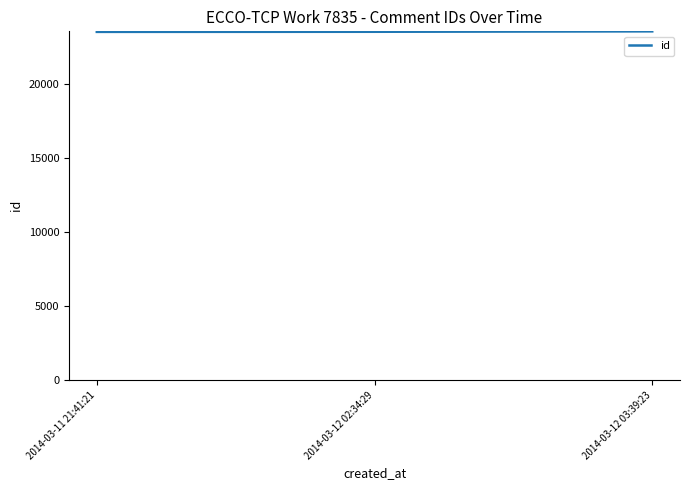

Is it true that the value at 2014-03-11 21:41:21 is 23546?

True